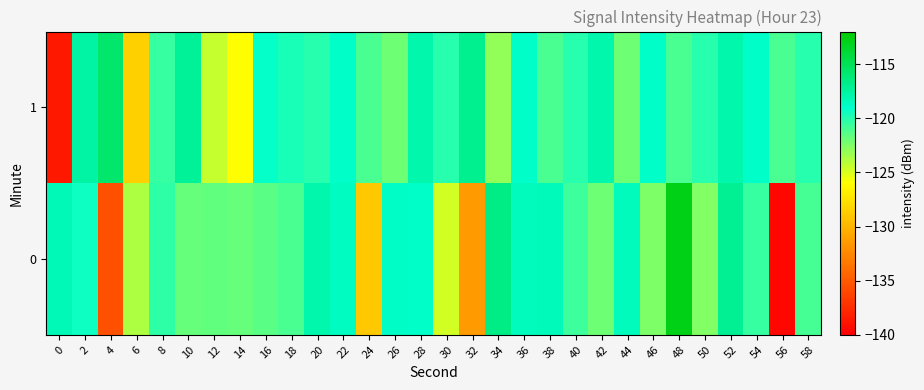

Which category has the highest value across all series?

48